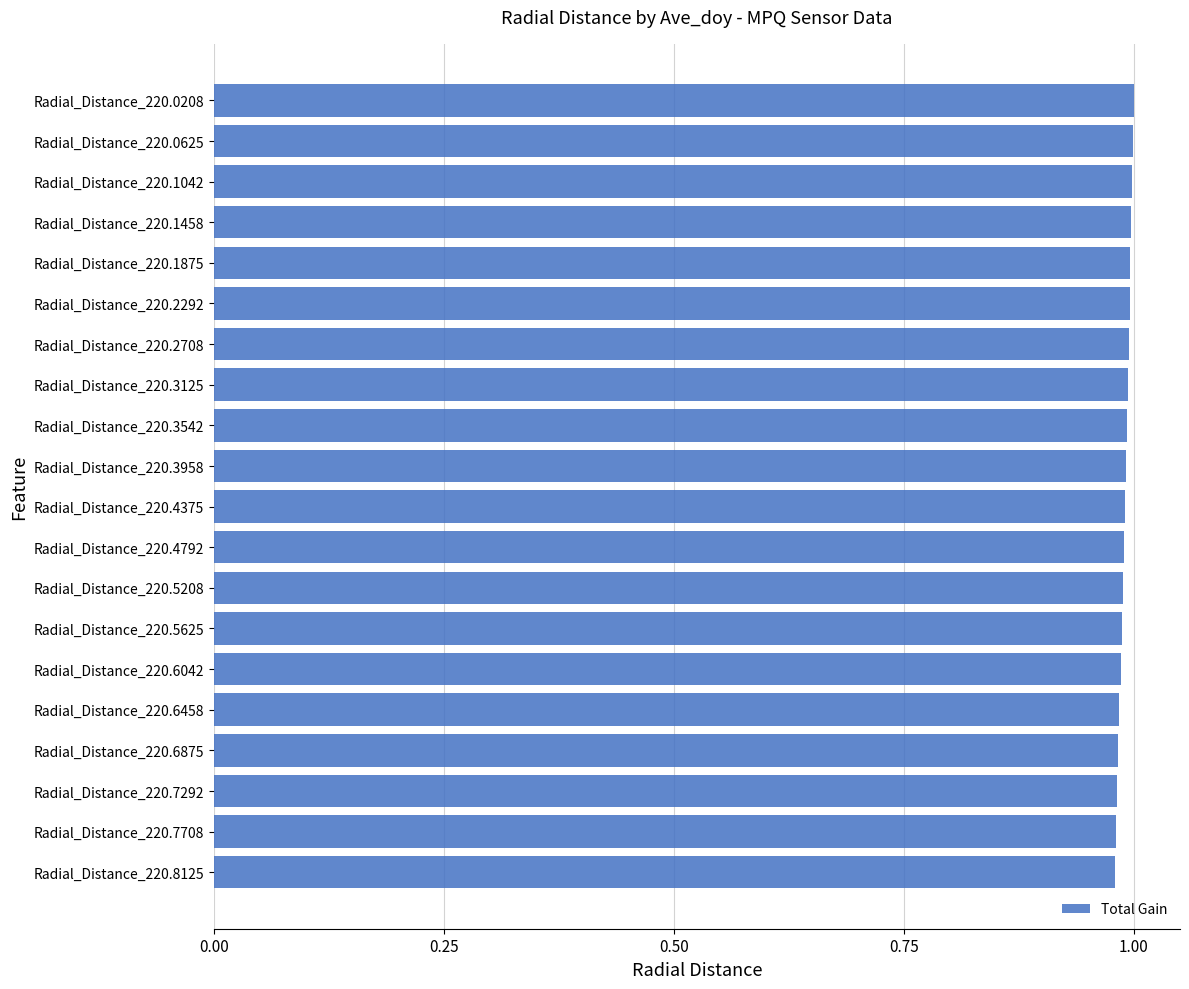

What is the sum of the values at Radial_Distance_220.5625 and Radial_Distance_220.2708?

2.0